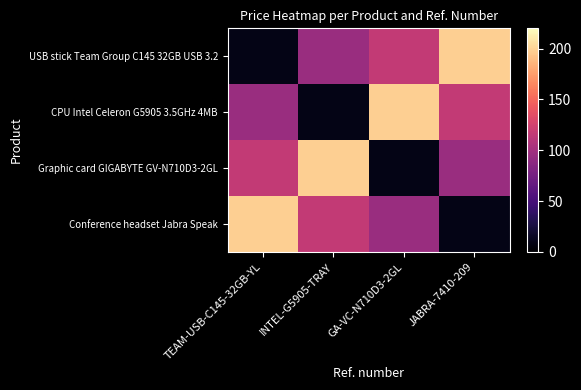

Count the number of categories in the chart.

4